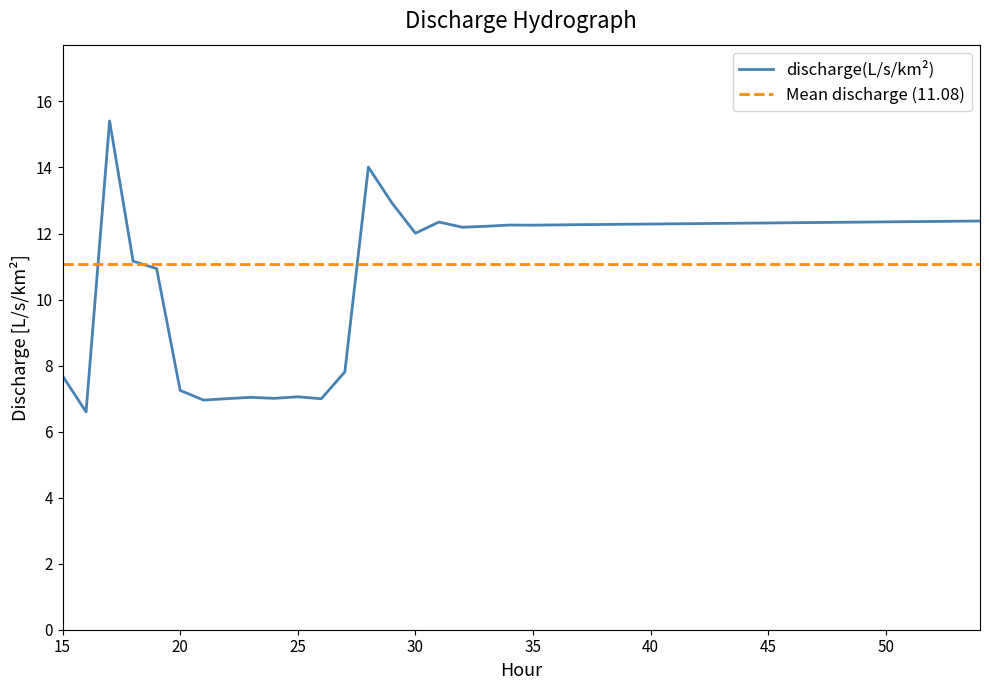

Is it true that discharge(L/s/km²) equals 17.8 at 35?

False